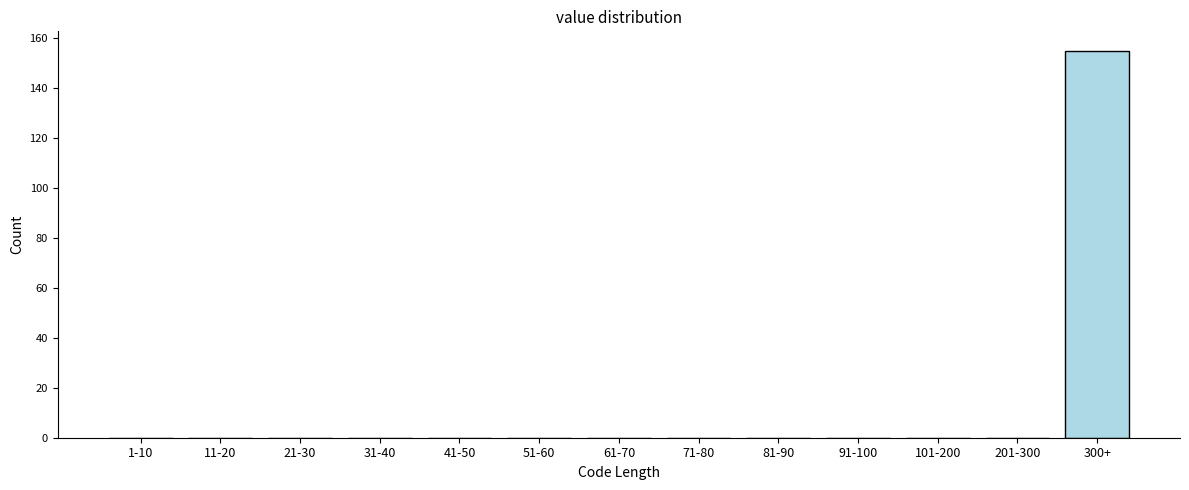

Reading right to left, list all the values displayed in this chart.

300+=155	201-300=0	101-200=0	91-100=0	81-90=0	71-80=0	61-70=0	51-60=0	41-50=0	31-40=0	21-30=0	11-20=0	1-10=0